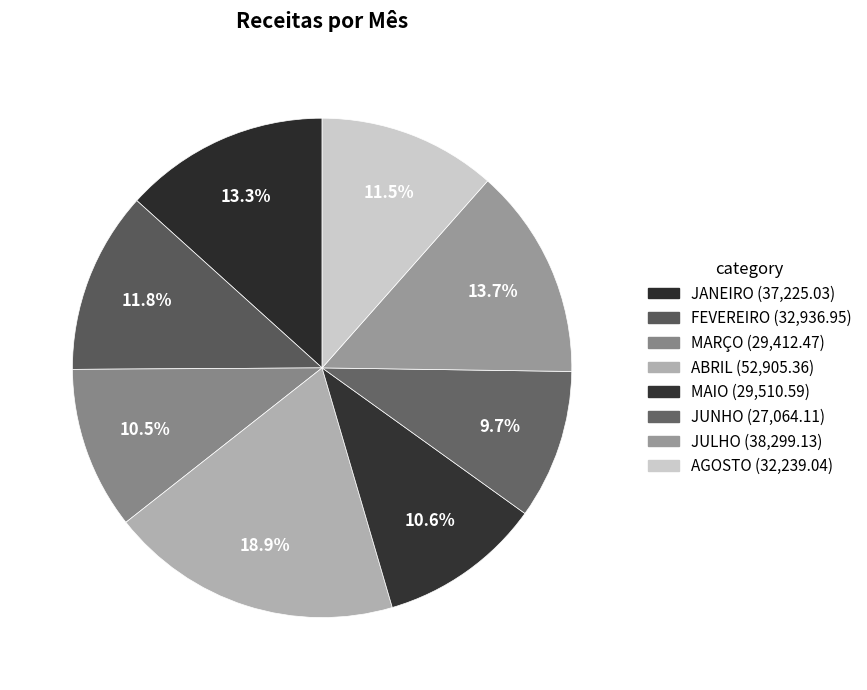

To the nearest percent, what is the average slice percentage?

12%